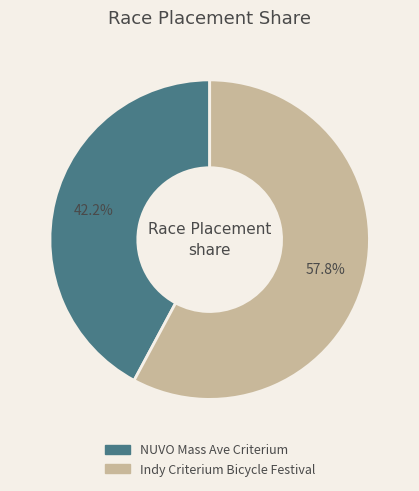

To the nearest percent, what is the average slice percentage?

50%